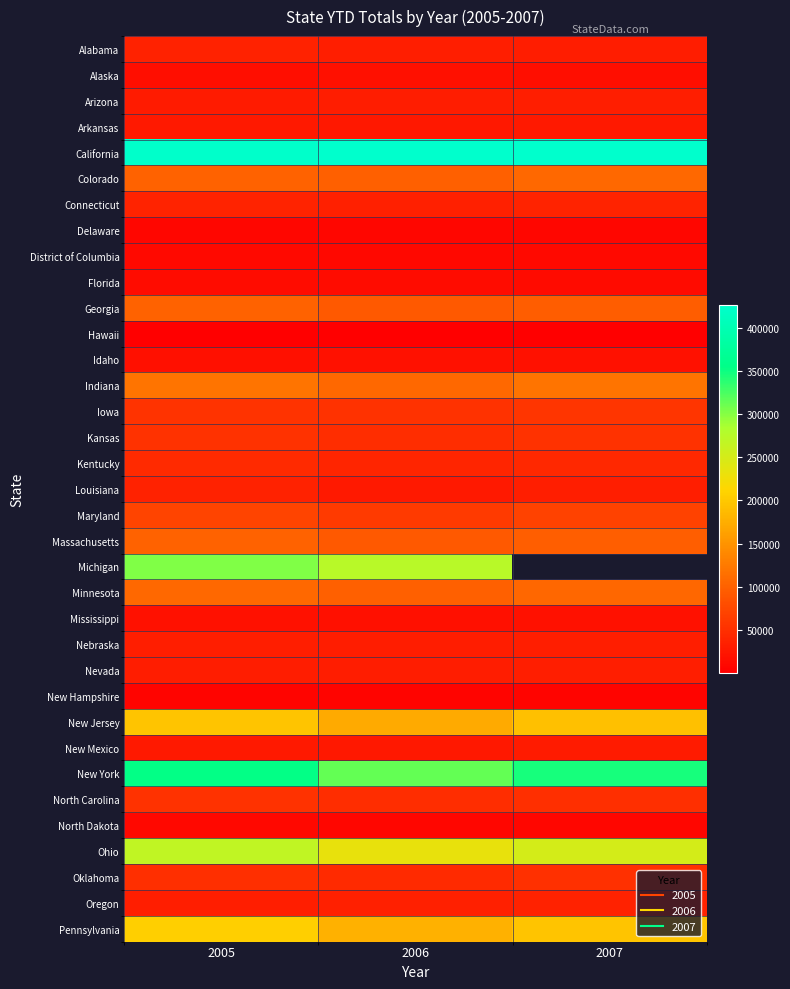

Is the value of Michigan at 2005 greater than the value of Iowa at 2006?

Yes